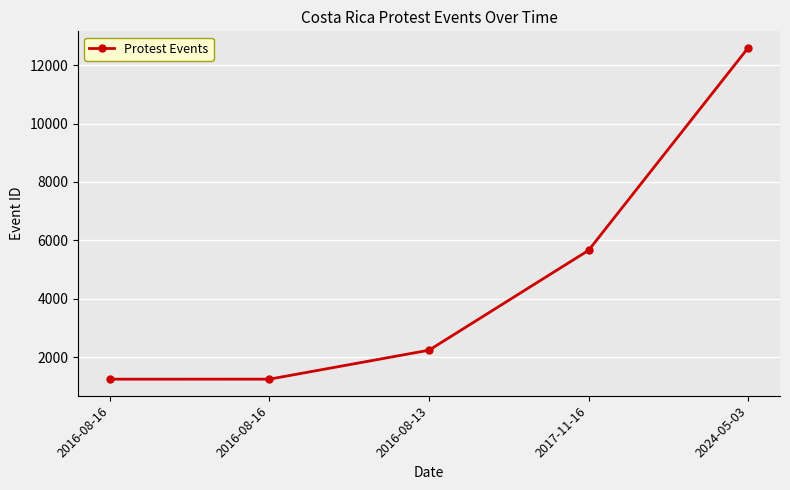

How many distinct data groups are displayed?

1